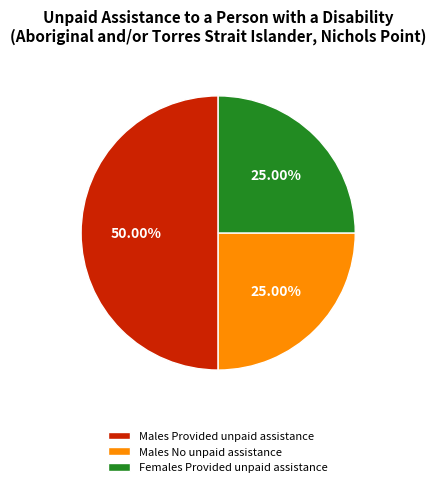

What is the ratio of the value at Males No unpaid assistance to the value at Males Provided unpaid assistance?

0.5